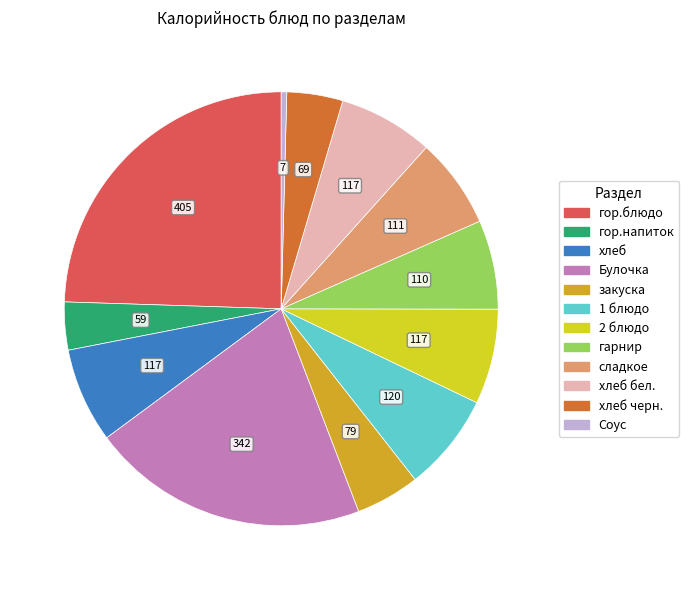

Is there a majority slice in this chart?

No